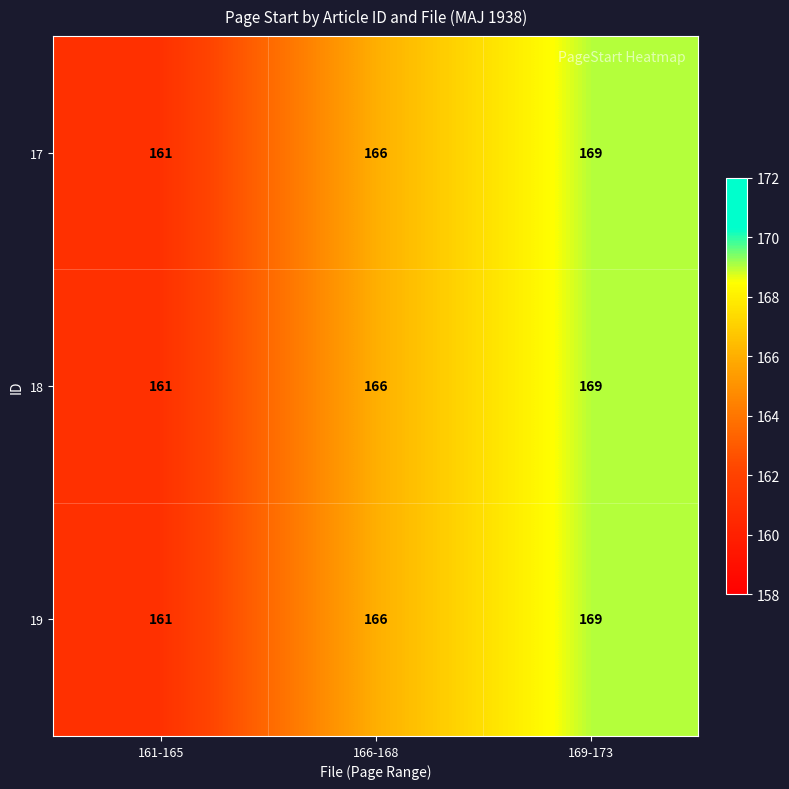

What is the smallest value displayed?

161